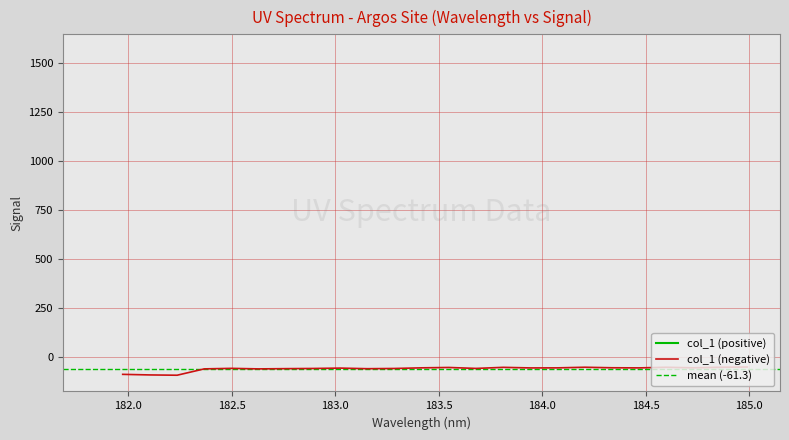

What position from the left is 184.9911297472?

25